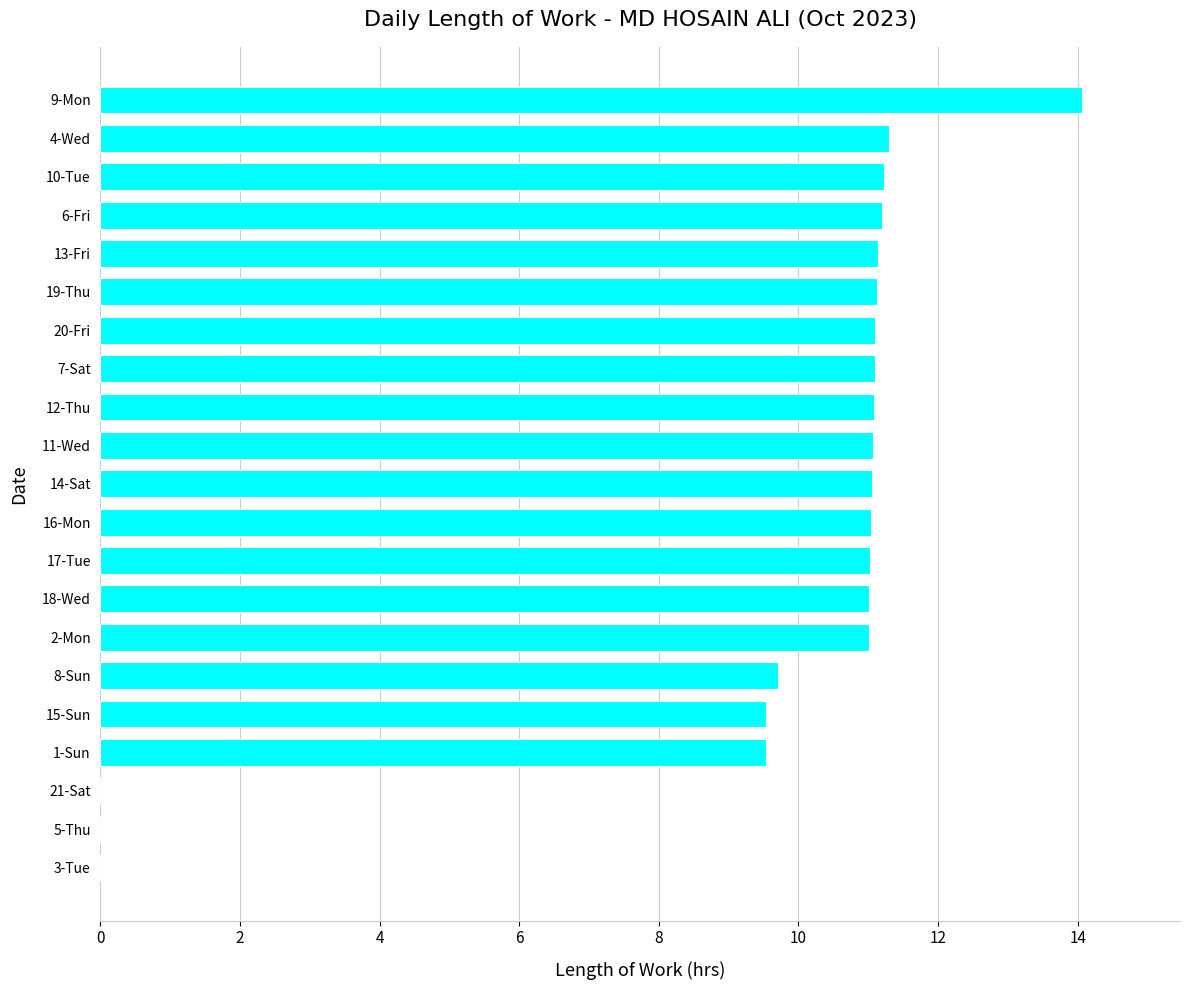

The value at 11-Wed is 11.1. True or false?

True